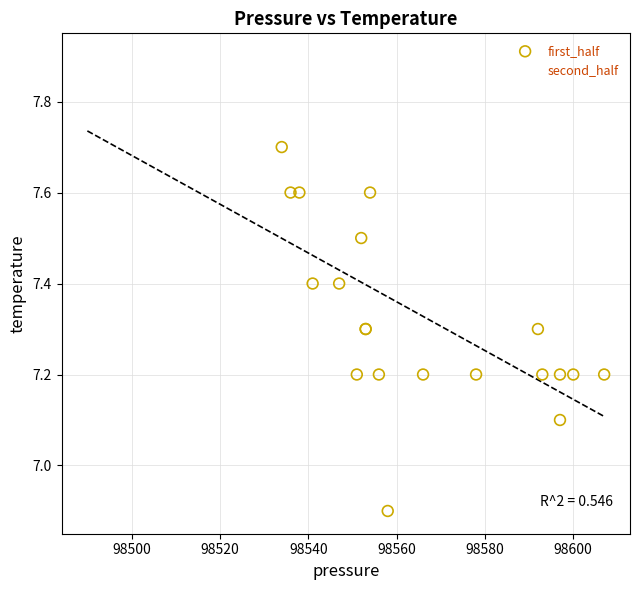

Which series reaches the minimum Y coordinate?

first_half